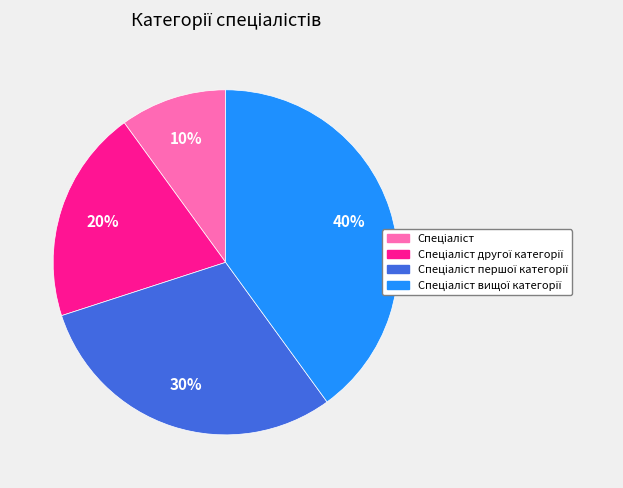

To the nearest percent, what is the average slice percentage?

25%